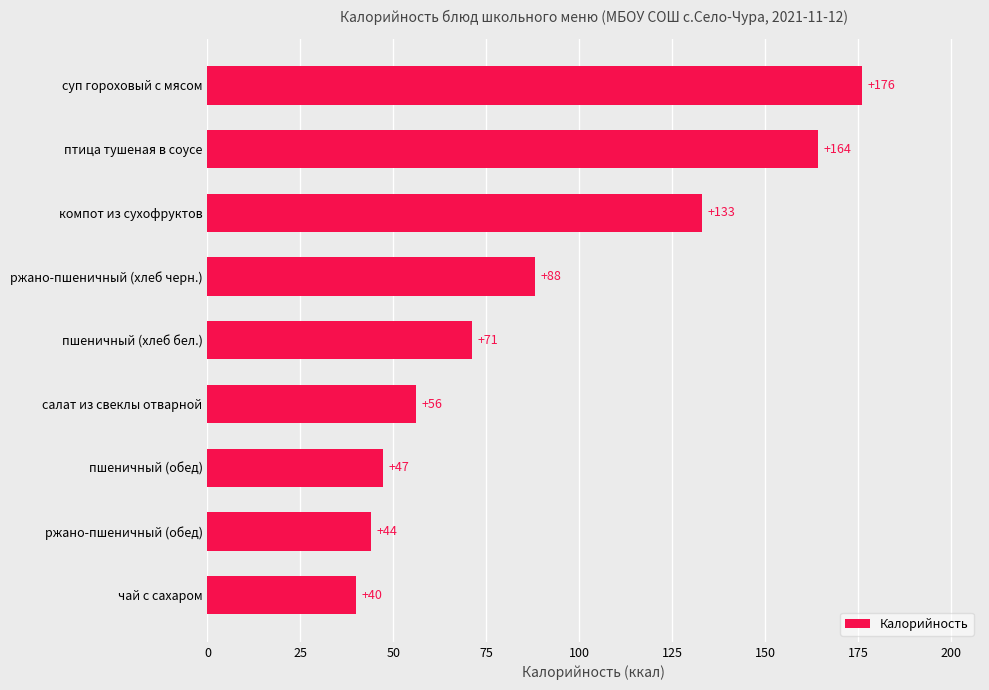

Rank the categories by value from highest to lowest.

суп гороховый с мясом, птица тушеная в соусе, компот из сухофруктов, ржано-пшеничный (хлеб черн.), пшеничный (хлеб бел.), салат из свеклы отварной, пшеничный (обед), ржано-пшеничный (обед), чай с сахаром